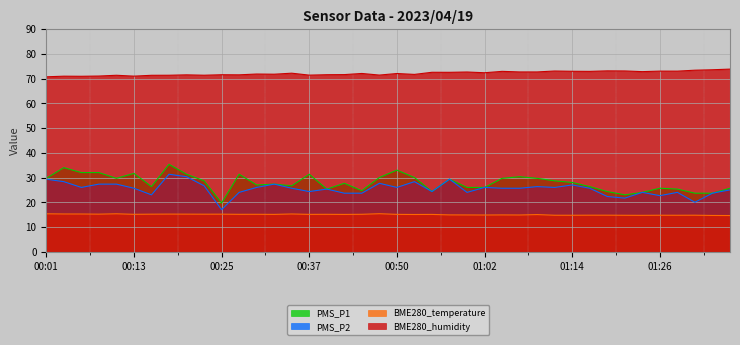

True or false: PMS_P1 and BME280_temperature intersect in this chart.

False